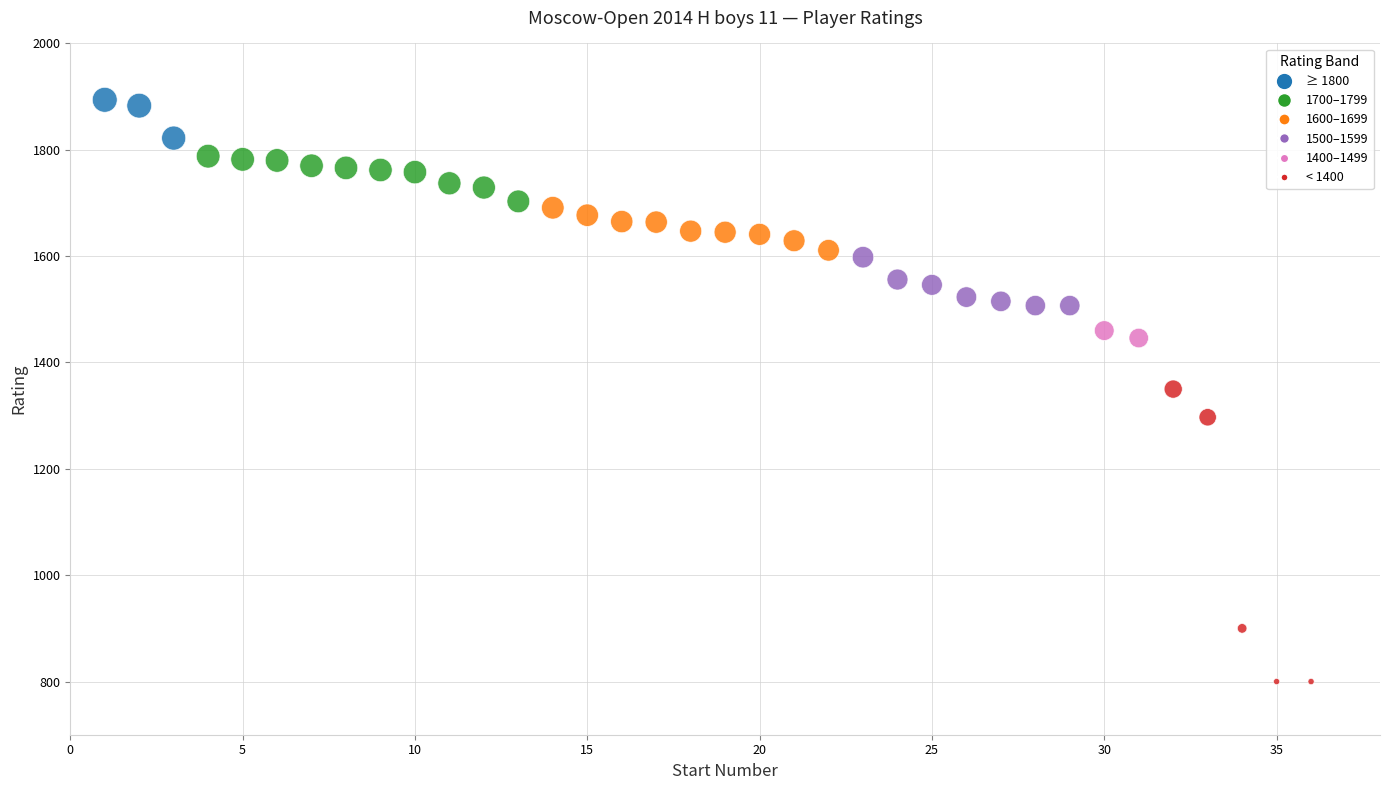

What is the range of Y values (max minus min)?

1094